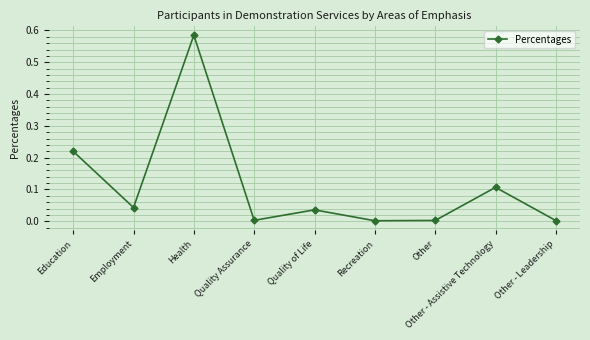

Is it true that the value at Quality of Life is 0.0?

True